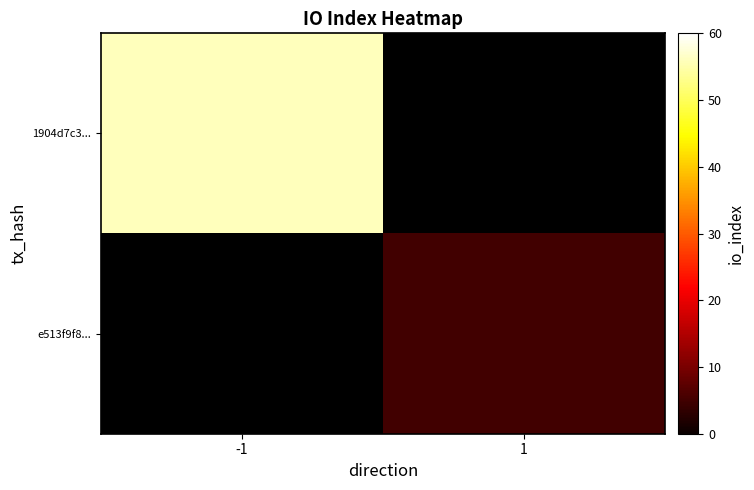

Between -1 and 1, which is larger?

1